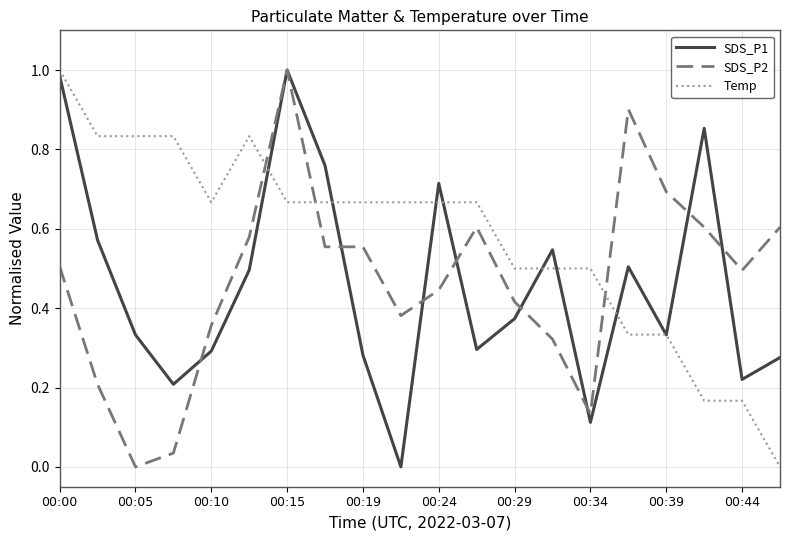

Which series has the largest total across all categories?

Temp